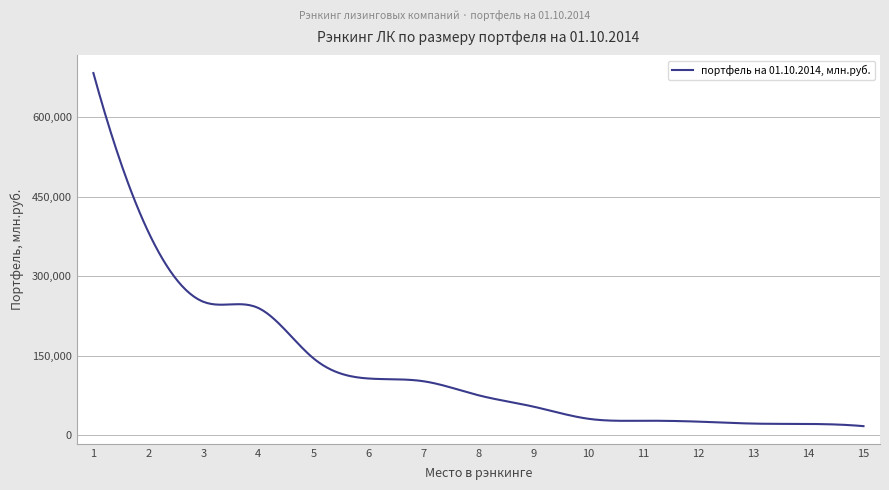

What is the smallest value displayed?

16986.3